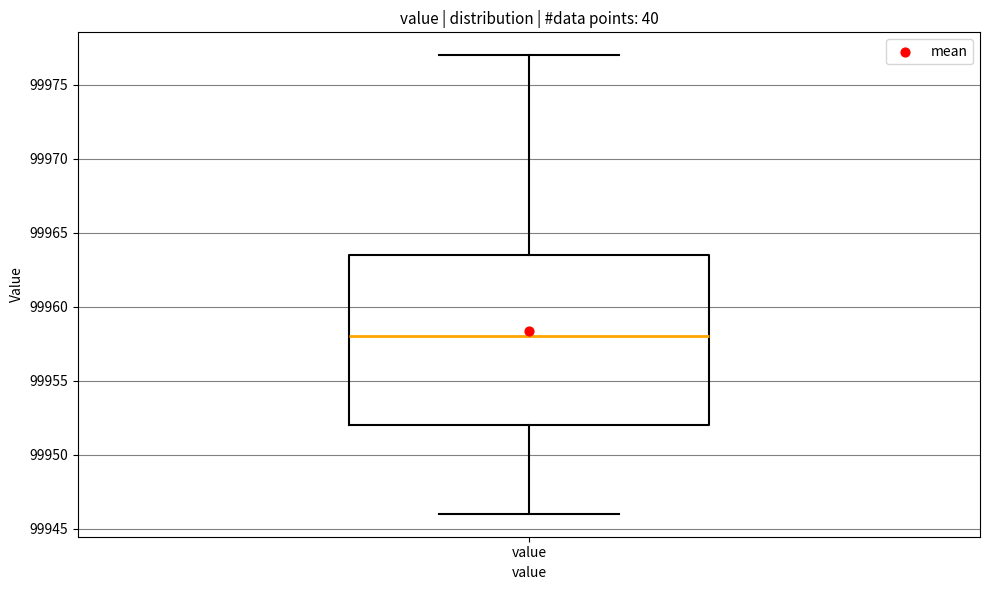

Where does the median line of the box for value sit on the y-axis? The values are not printed on the chart, so give them approximately, as read against the axis.

99958.0